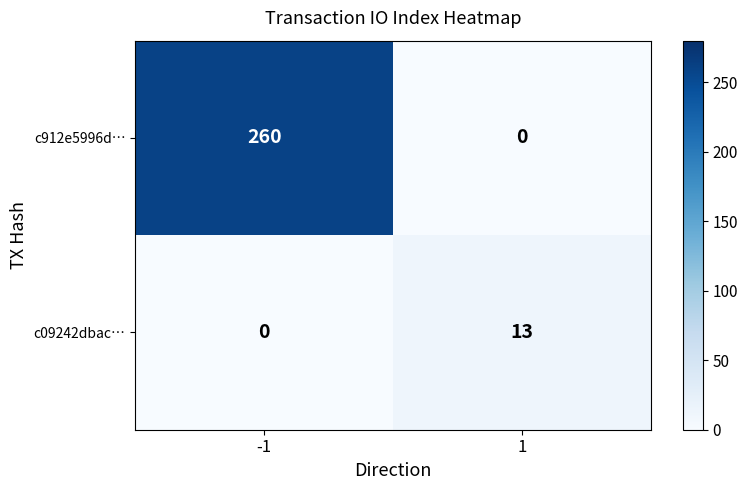

Reading right to left, what are all the values shown in this chart?

c912e5996d…: 0	260
c09242dbac…: 13	0